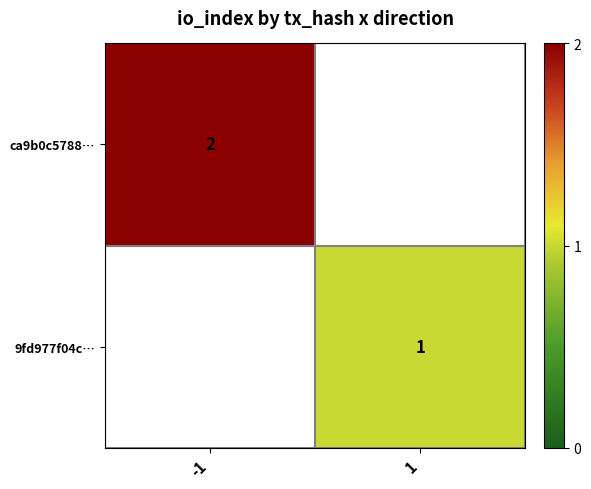

The value of 9fd977f04c… at 1 is 1. True or false?

True